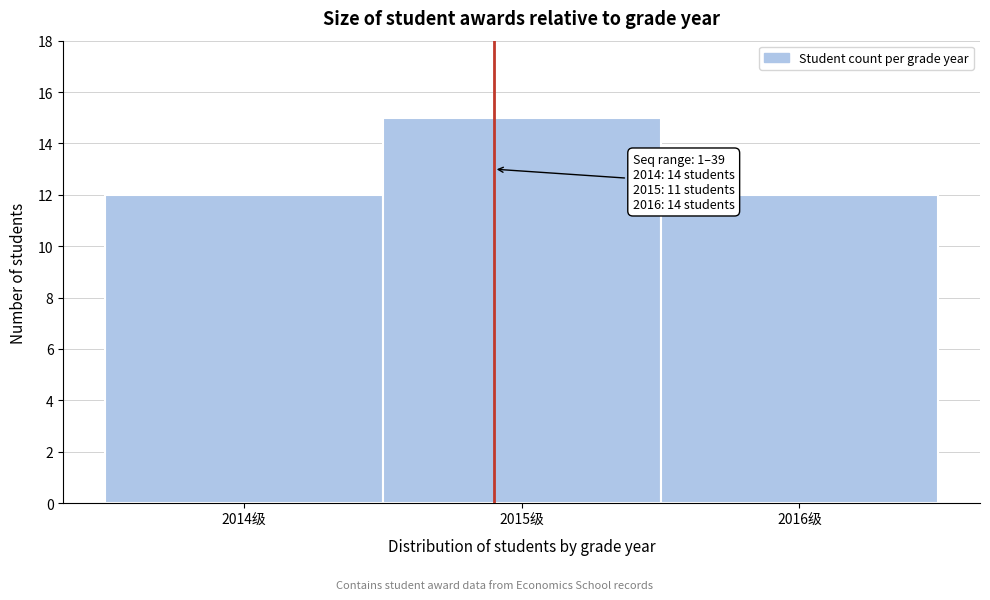

Which range on the x-axis has the tallest bar?

2014.5 to 2015.5